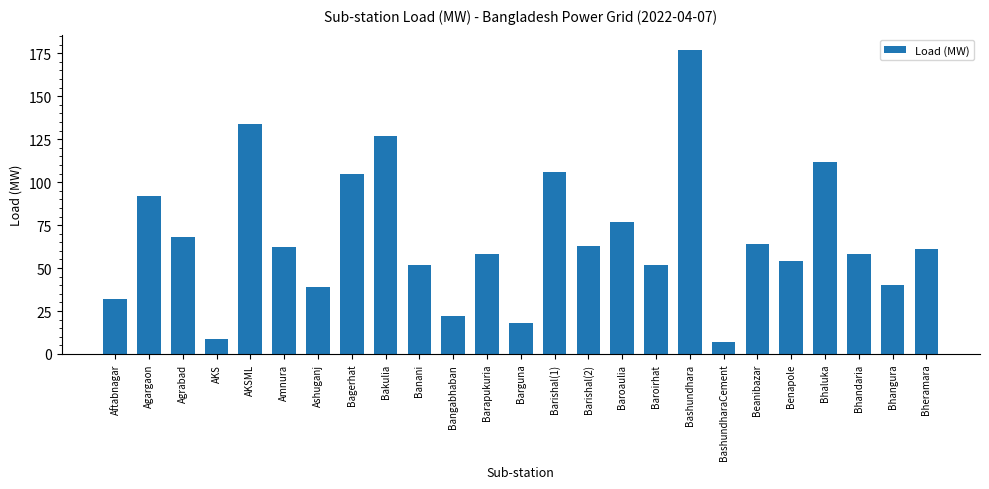

How many values are below 61?

12